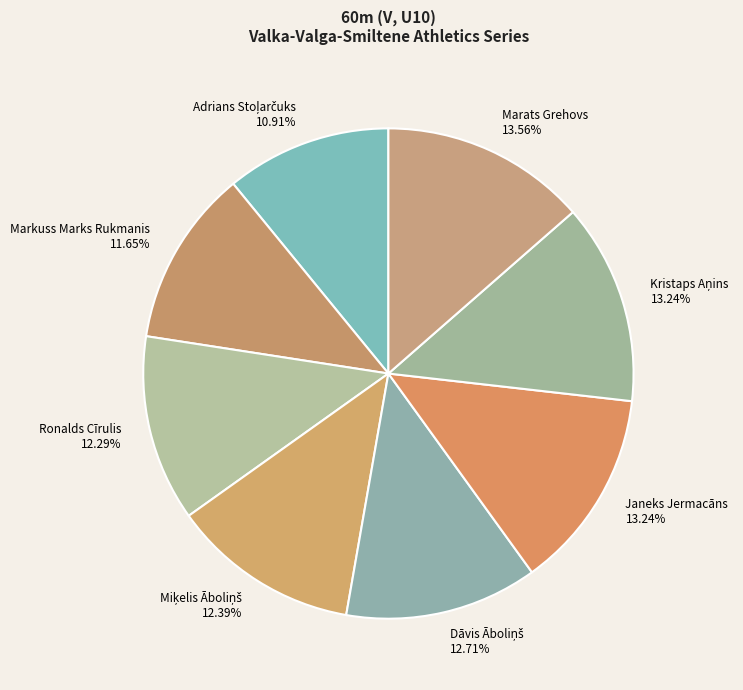

Does any single category account for the majority?

No